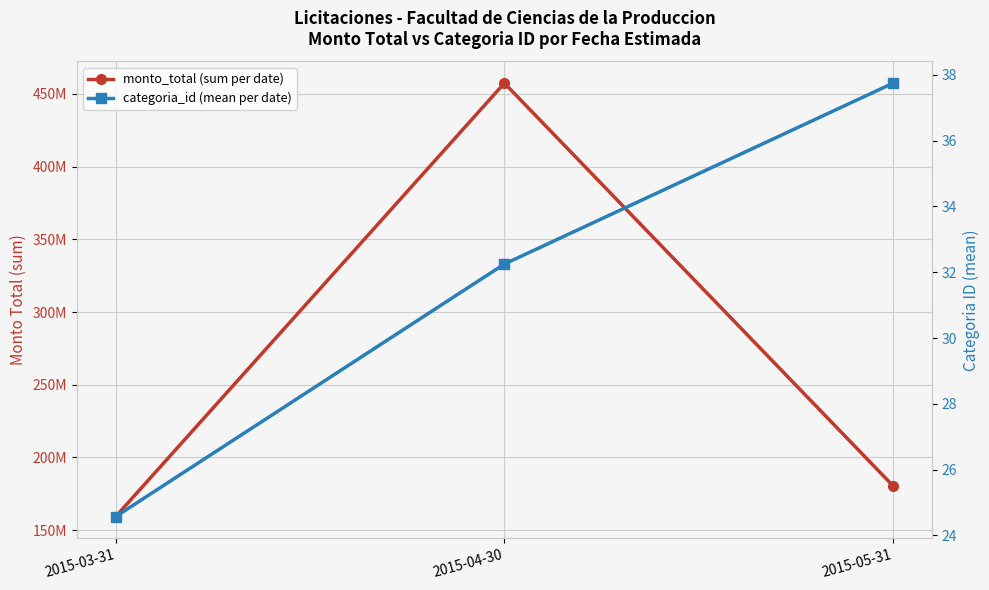

True or false: monto_total (sum per date) has a value of 77455328.2 at 2015-05-31.

False